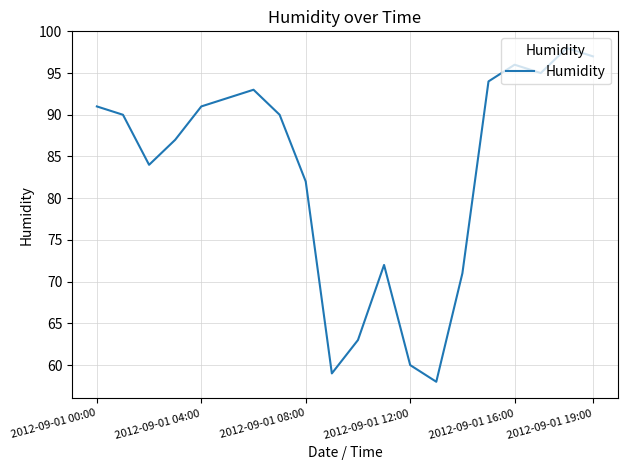

What is the sum of all values?

1663